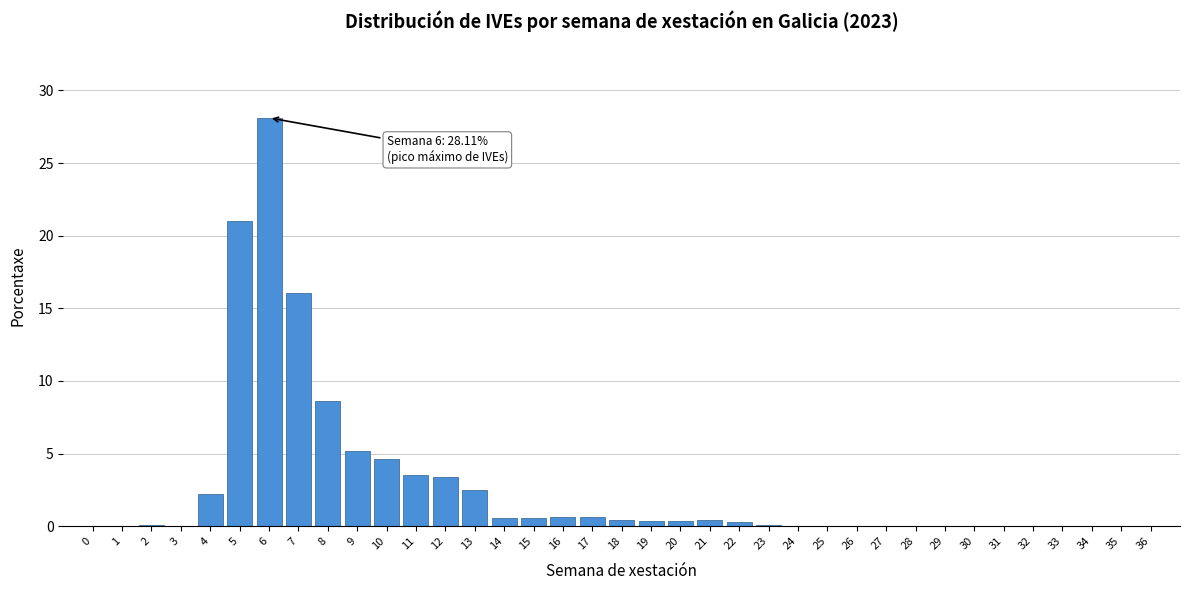

What is the sum of all values?

100.0